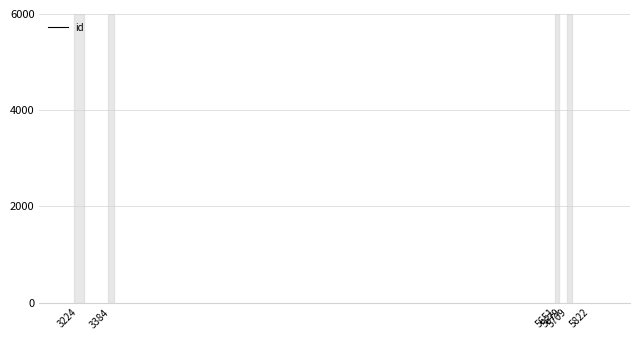

What is the greatest value displayed?

15538